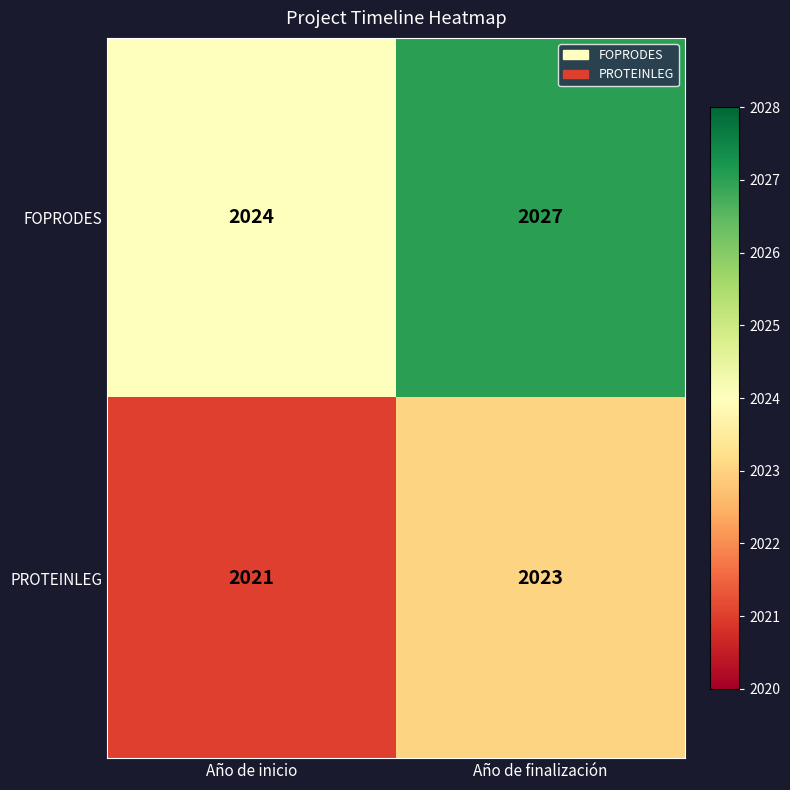

At which category is the sum across all series the highest?

Año de finalización